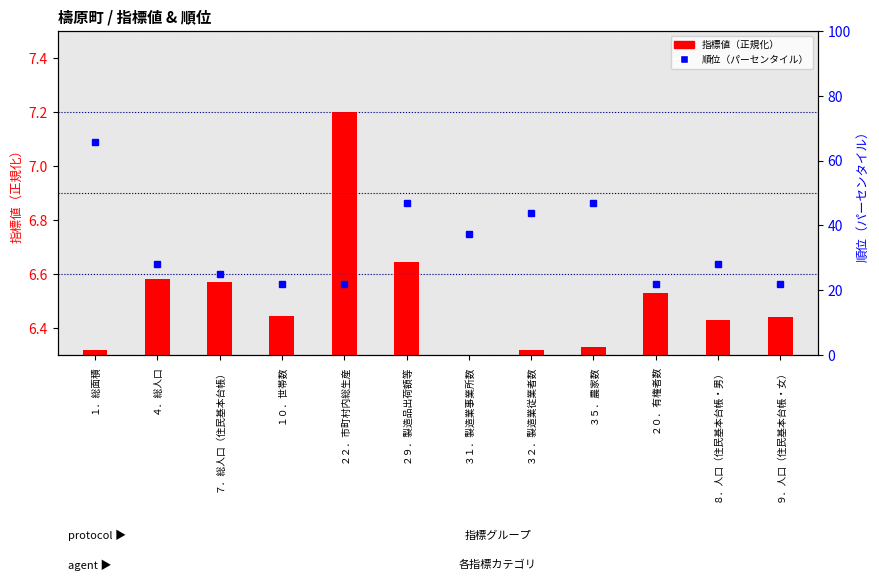

How many 指標値（正規化） values are between 6 and 7?

11